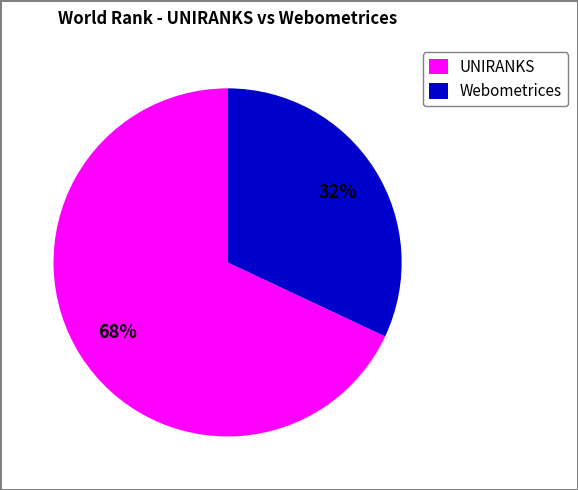

What percentage is the Webometrices slice, to the nearest percent?

32%